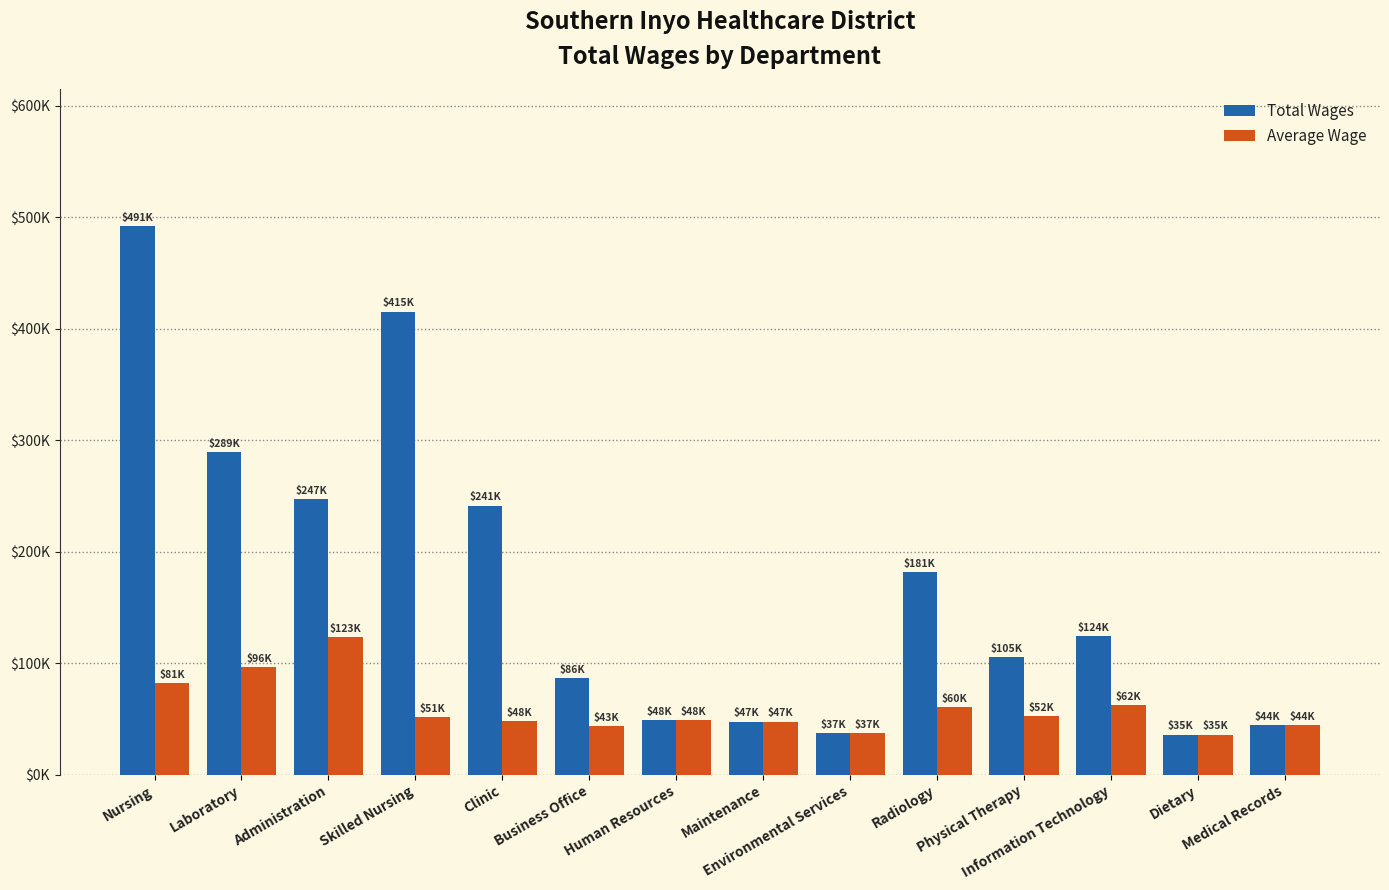

What are all the series names shown in the legend?

Total Wages, Average Wage